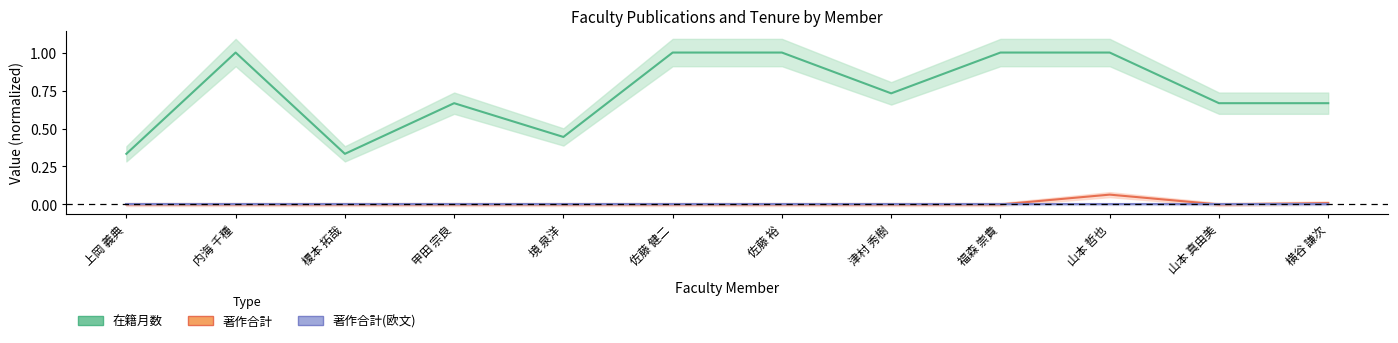

List the labels in order of 著作合計 value, smallest first.

上岡 義典, 内海 千種, 榎本 拓哉, 甲田 宗良, 境 泉洋, 佐藤 健二, 佐藤 裕, 津村 秀樹, 福森 崇貴, 山本 真由美, 横谷 謙次, 山本 哲也